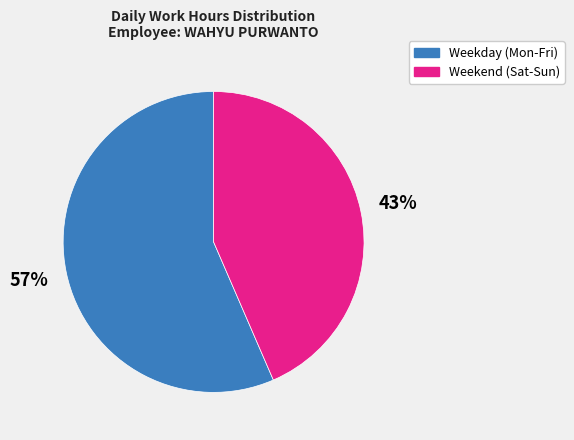

Count the number of slices in the pie.

2